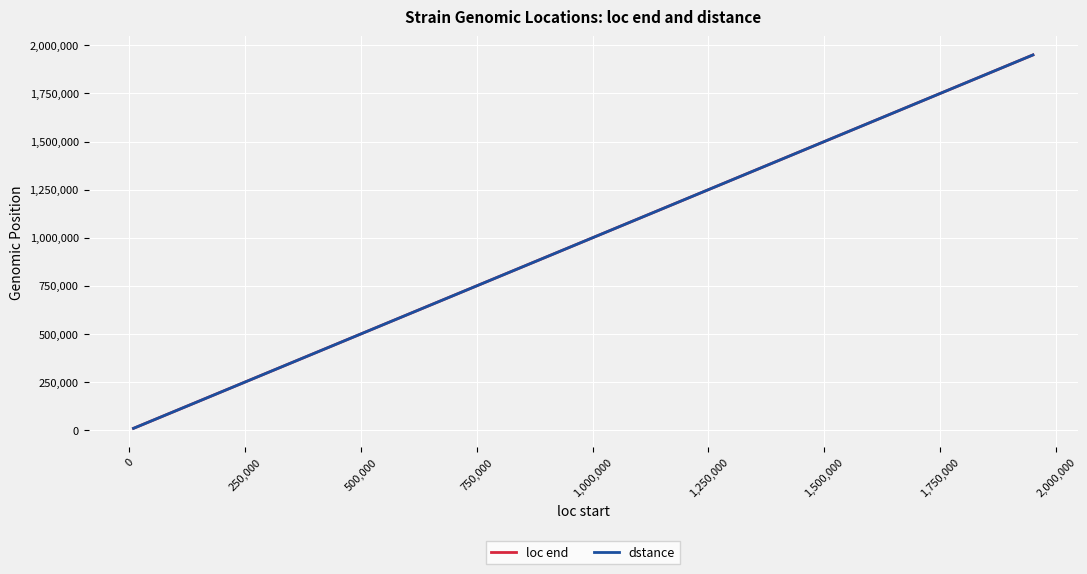

What is the maximum value for dstance?

1950242